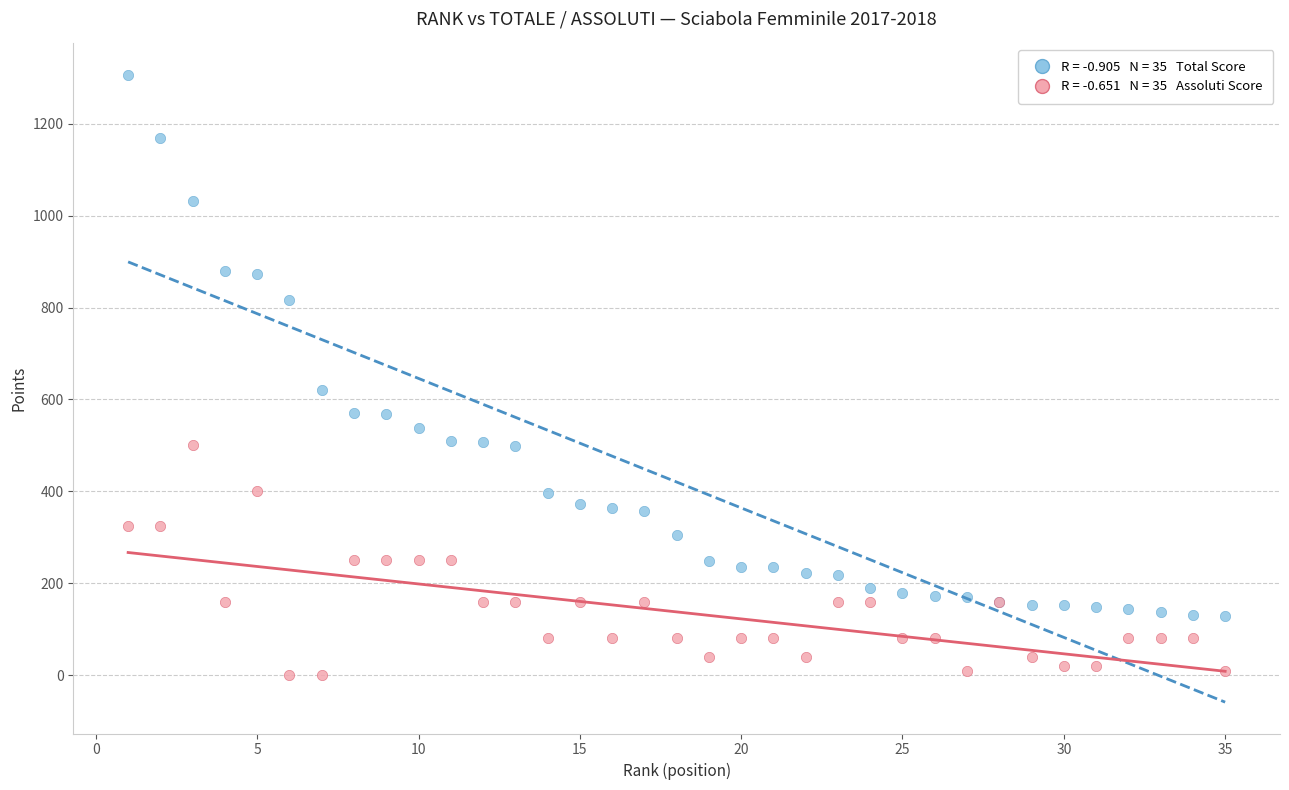

Across all series, what Y value is closest to 653?

621.2